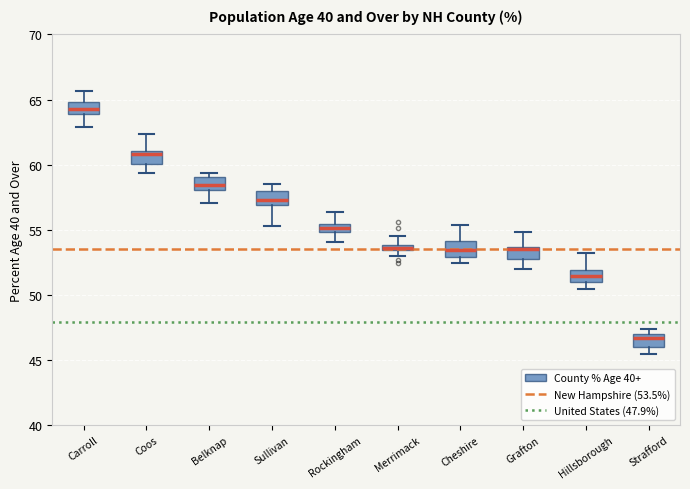

Where is the lower edge of the box for Rockingham on the y-axis? The values are not printed on the chart, so give them approximately, as read against the axis.

55.0